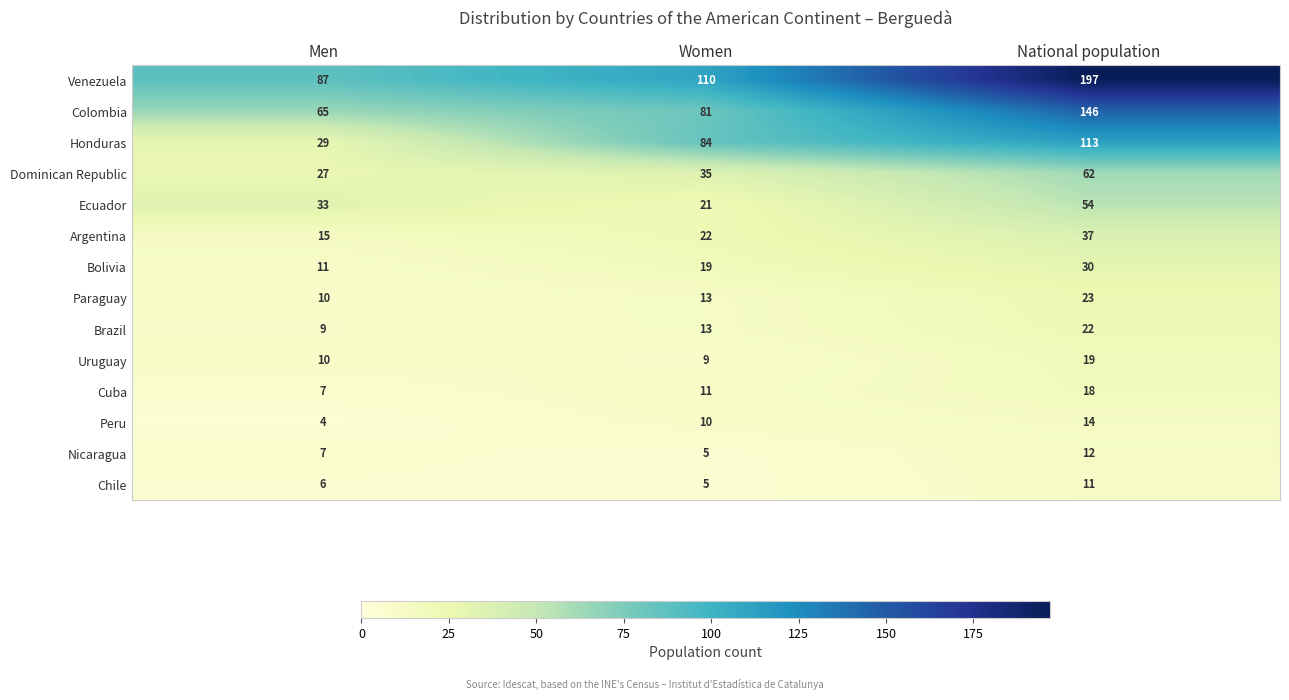

At how many categories does at least one series exceed 50?

3